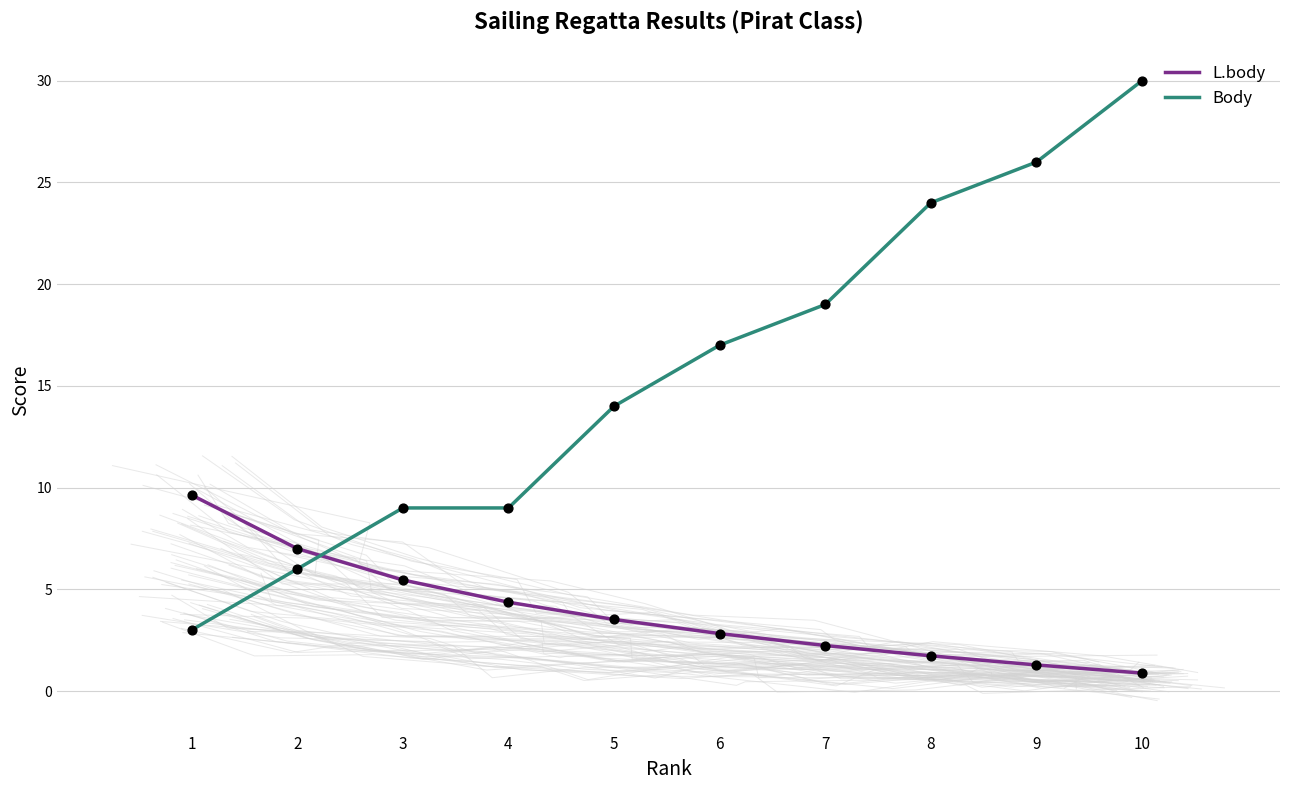

Which series has the largest Y range (max minus min)?

Body